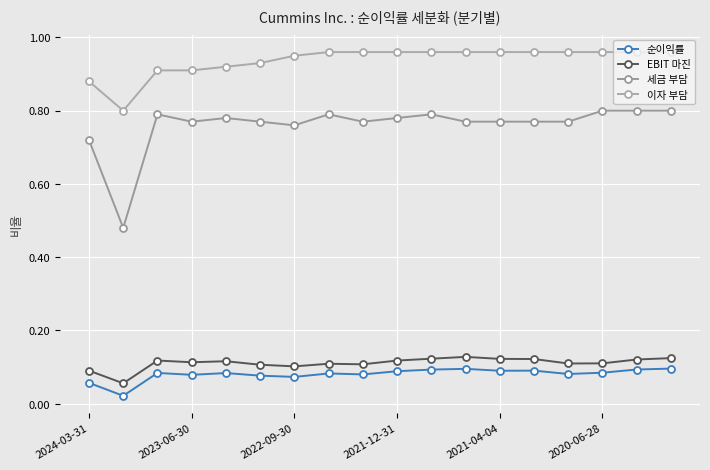

How many lines are shown in the chart?

4